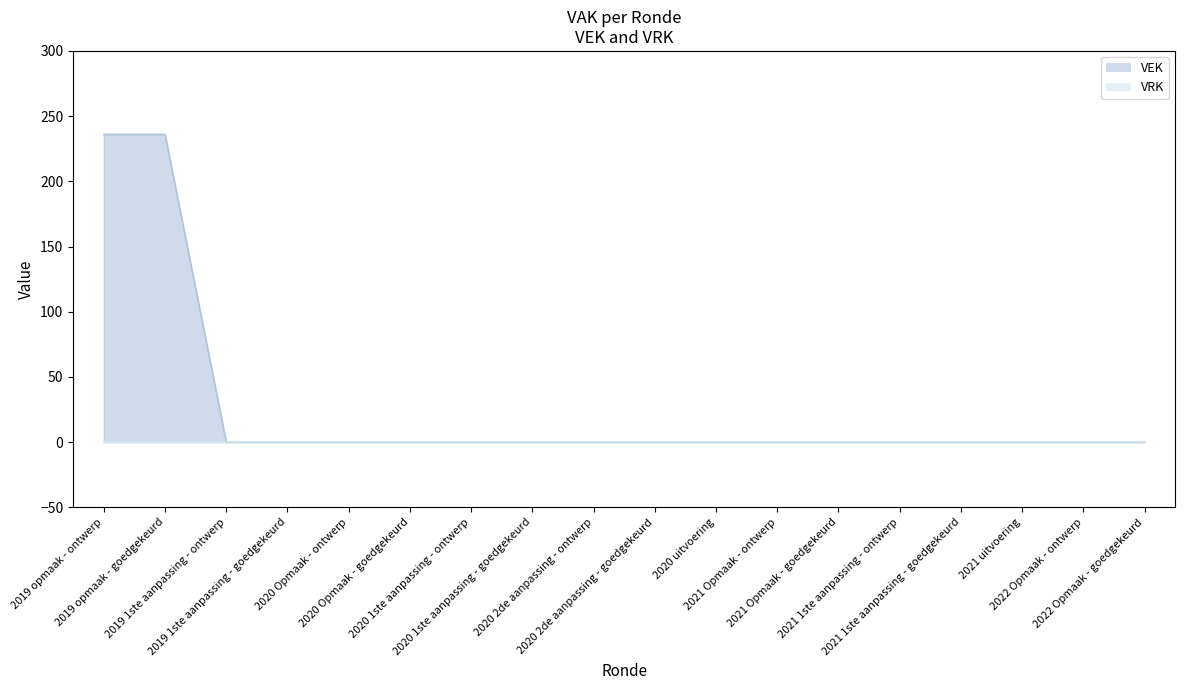

The chart shows a value of 0 at 2019 1ste aanpassing - ontwerp. True or false?

True